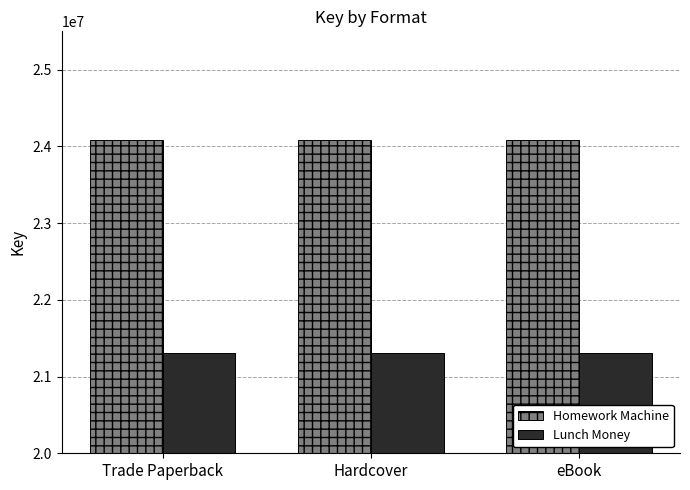

What is the approximate value of Lunch Money at Trade Paperback?

21302725